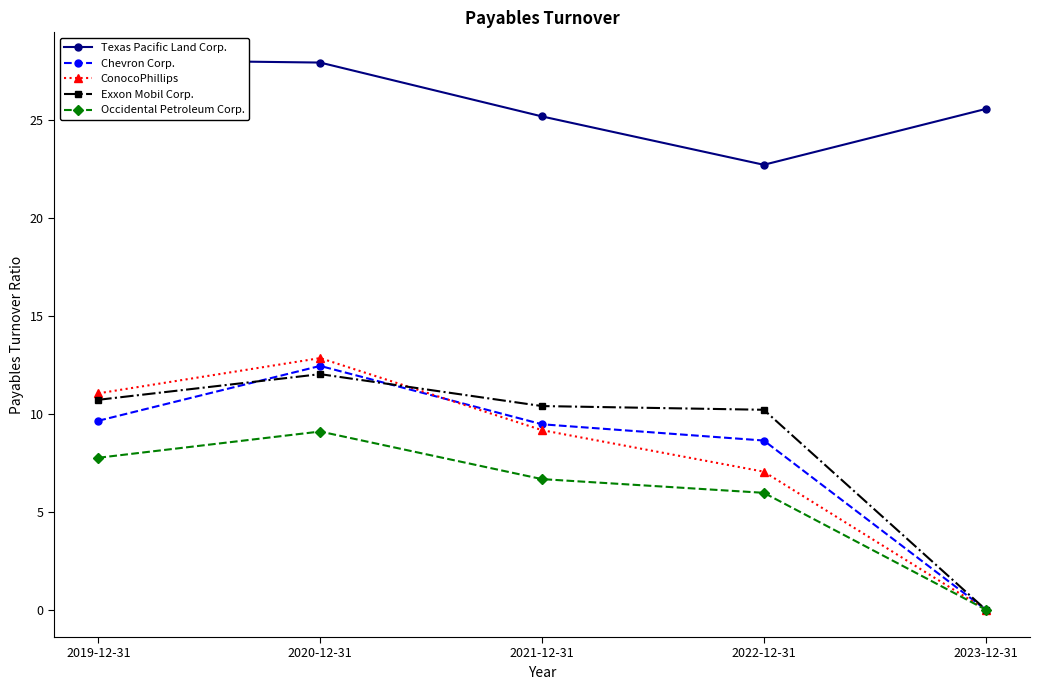

What is the total value across all series at 2021-12-31?

60.9